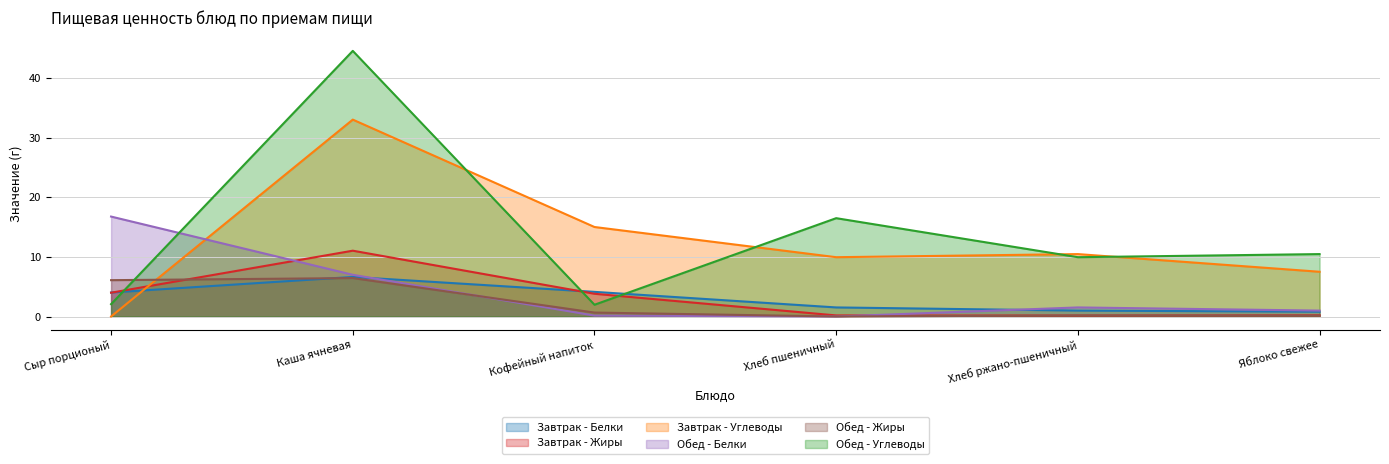

What is the difference between the highest and lowest values at Кофейный напиток?

14.8